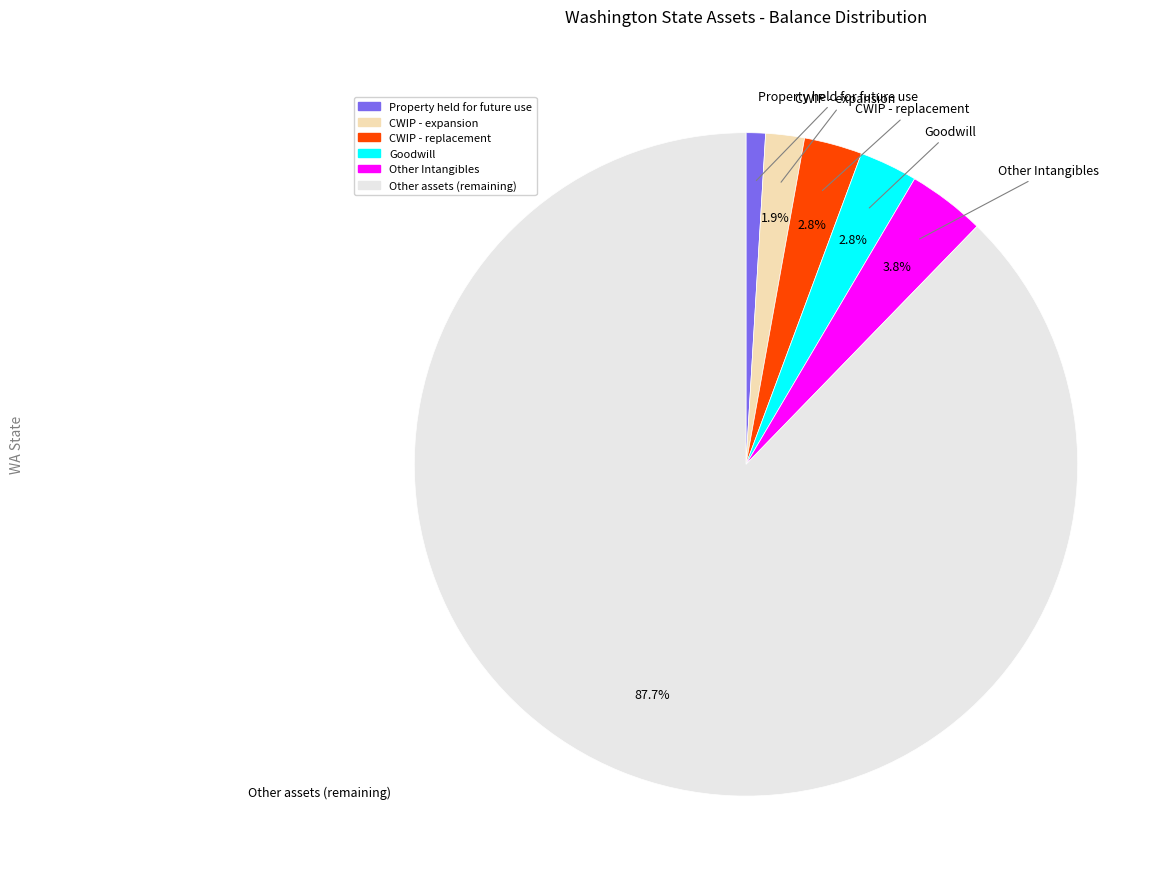

To the nearest percent, what is the average slice percentage?

17%